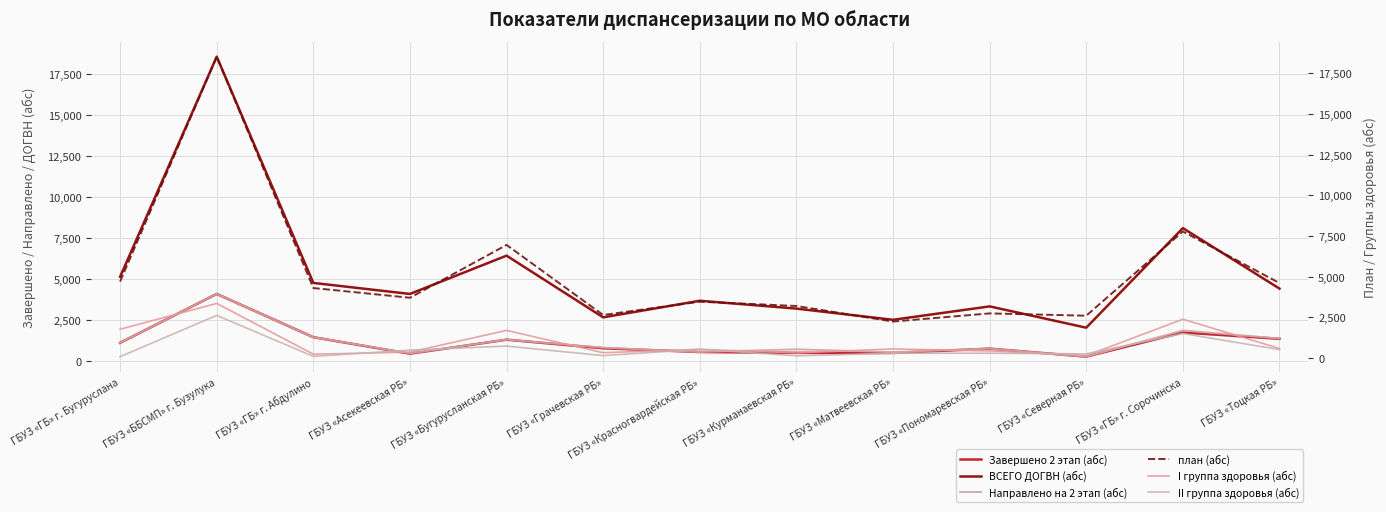

What is the label of the 10th point from the right?

ГБУЗ «Асекеевская РБ»